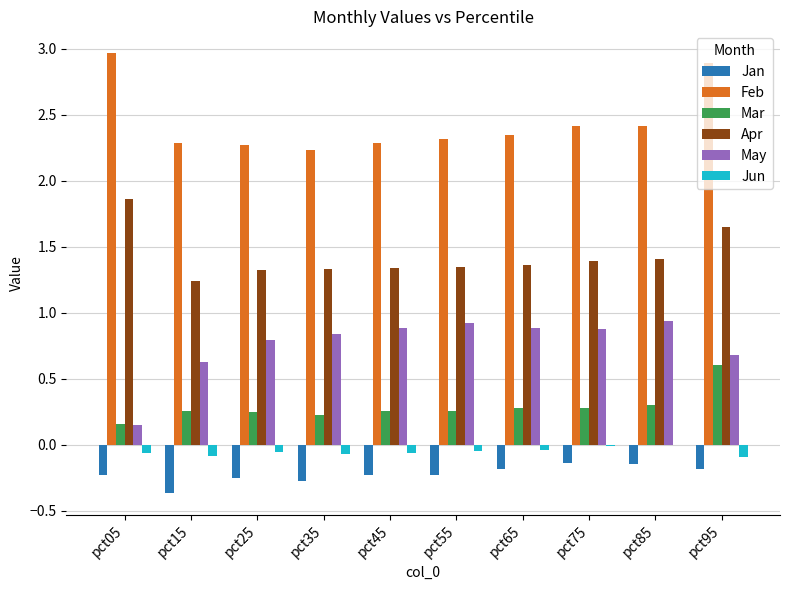

What is the total value across all series at pct95?

5.6